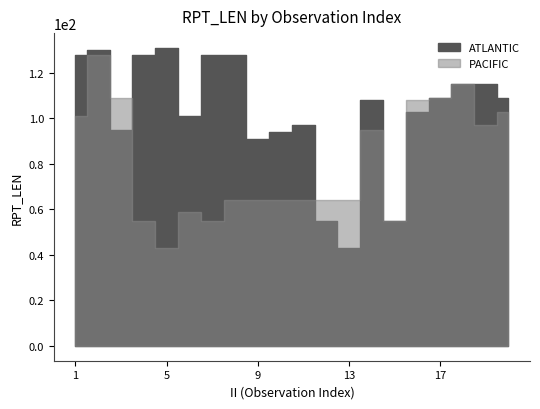

Between 10 and 20, which is larger?

20